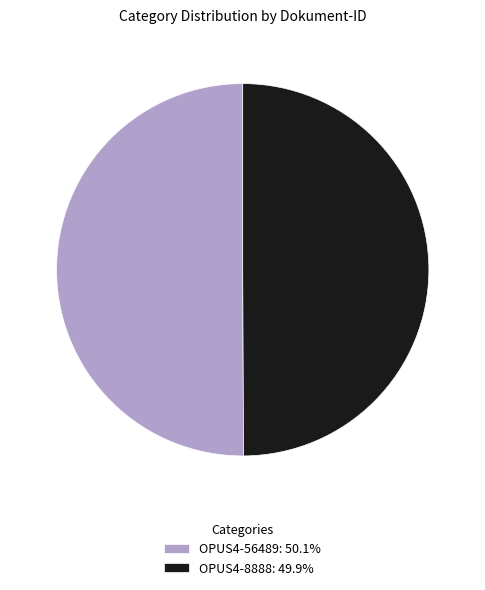

Do OPUS4-8888: 49.9% and OPUS4-56489: 50.1% together represent more than half of the pie?

Yes